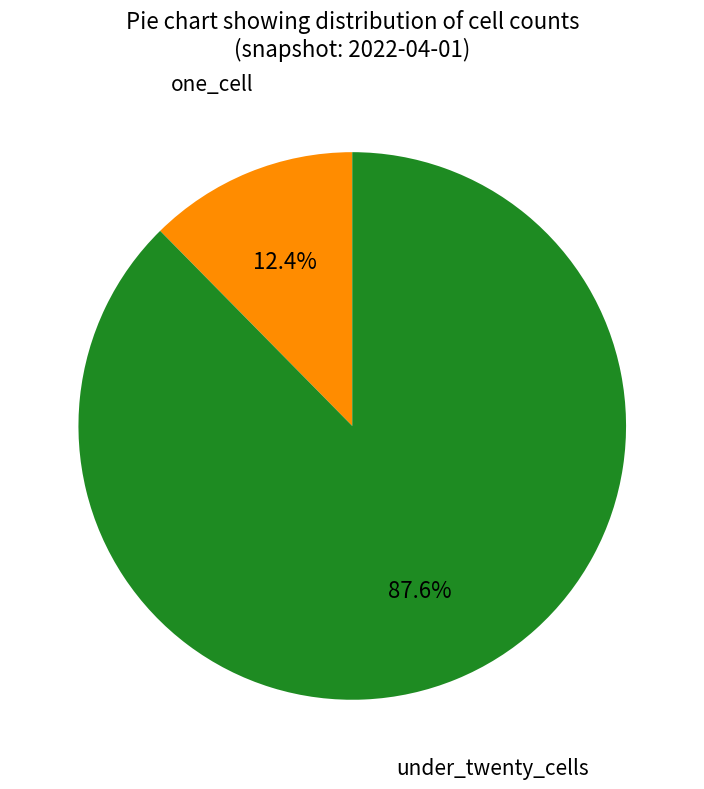

Is there a majority slice in this chart?

Yes